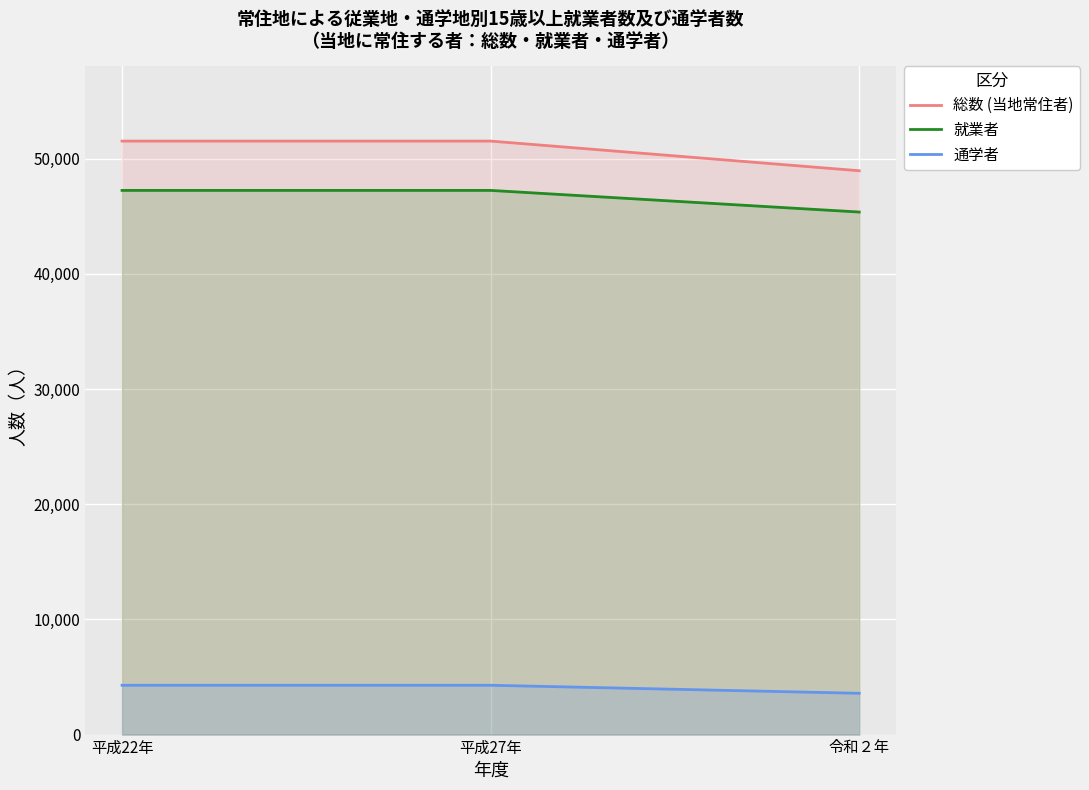

What is the approximate value of 通学者 at 平成27年, to the nearest 10?

4280